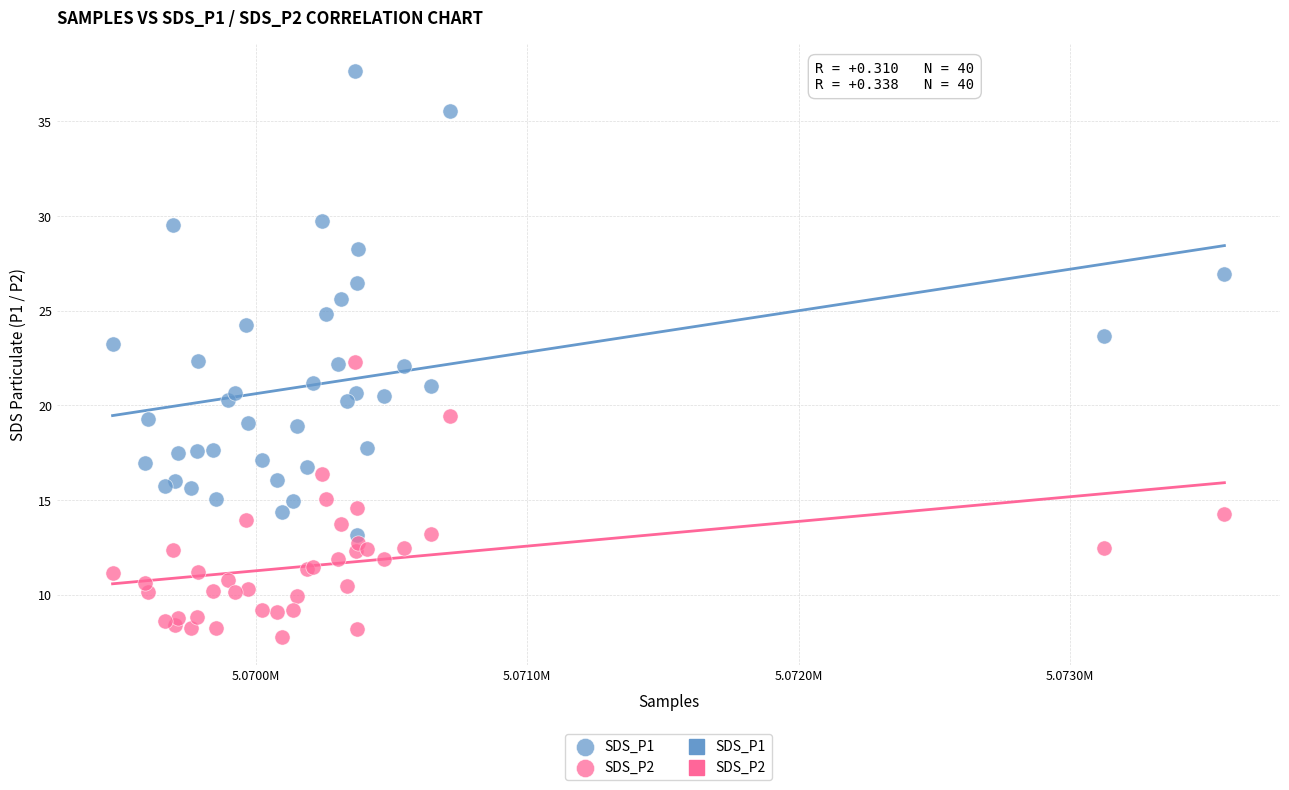

Which series has the largest Y range (max minus min)?

SDS_P1